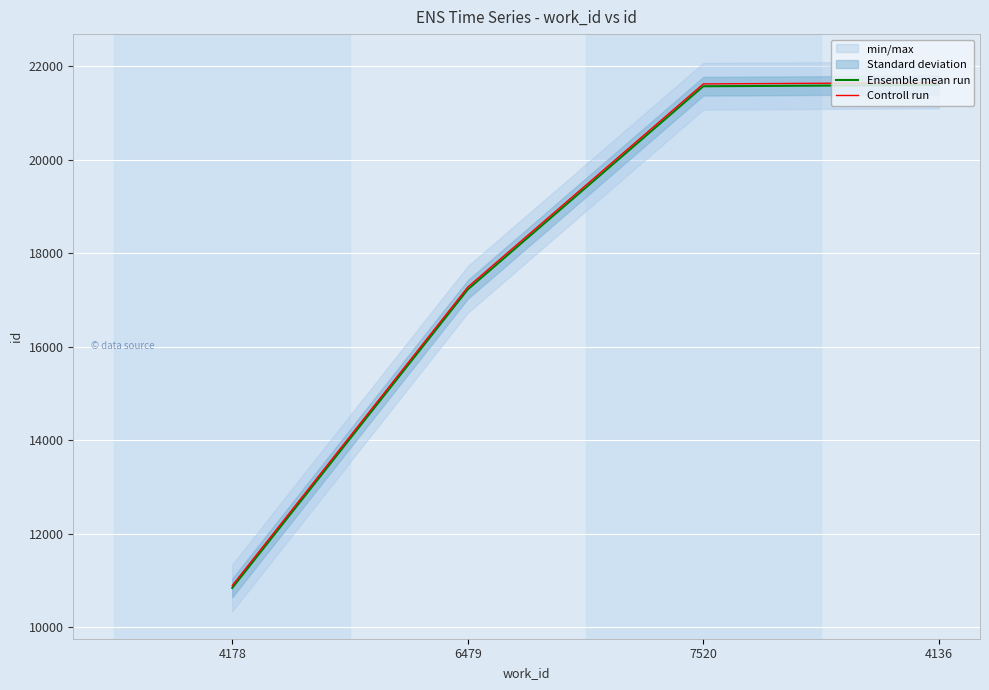

Rank the series by their maximum value, from lowest to highest.

Ensemble mean run, Controll run